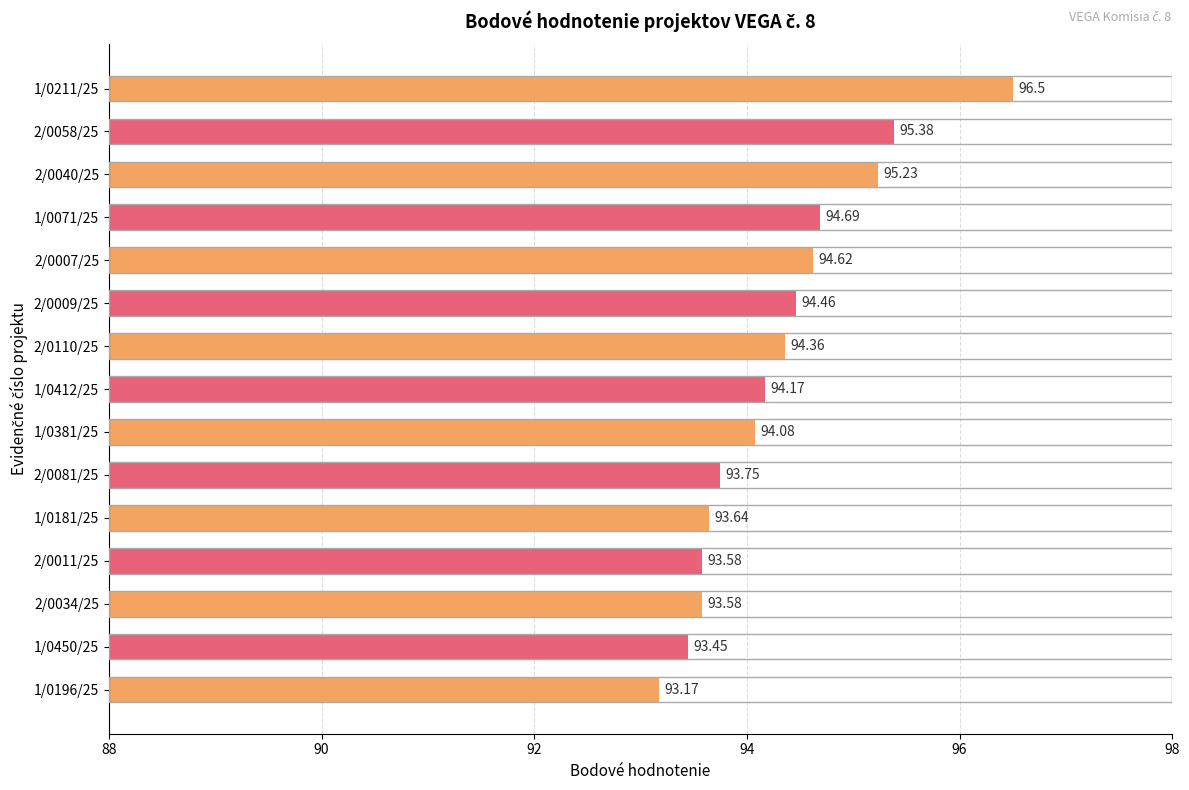

Which category has the highest value across all series?

1/0211/25